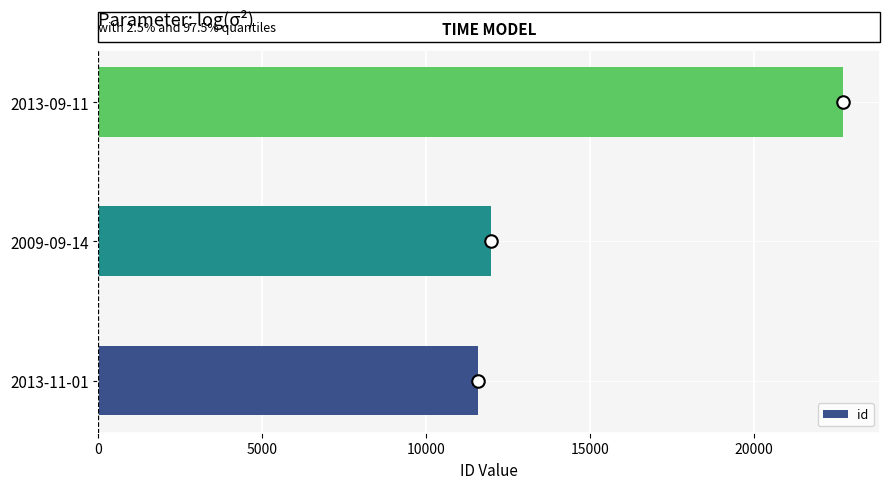

What is the average value?

15416